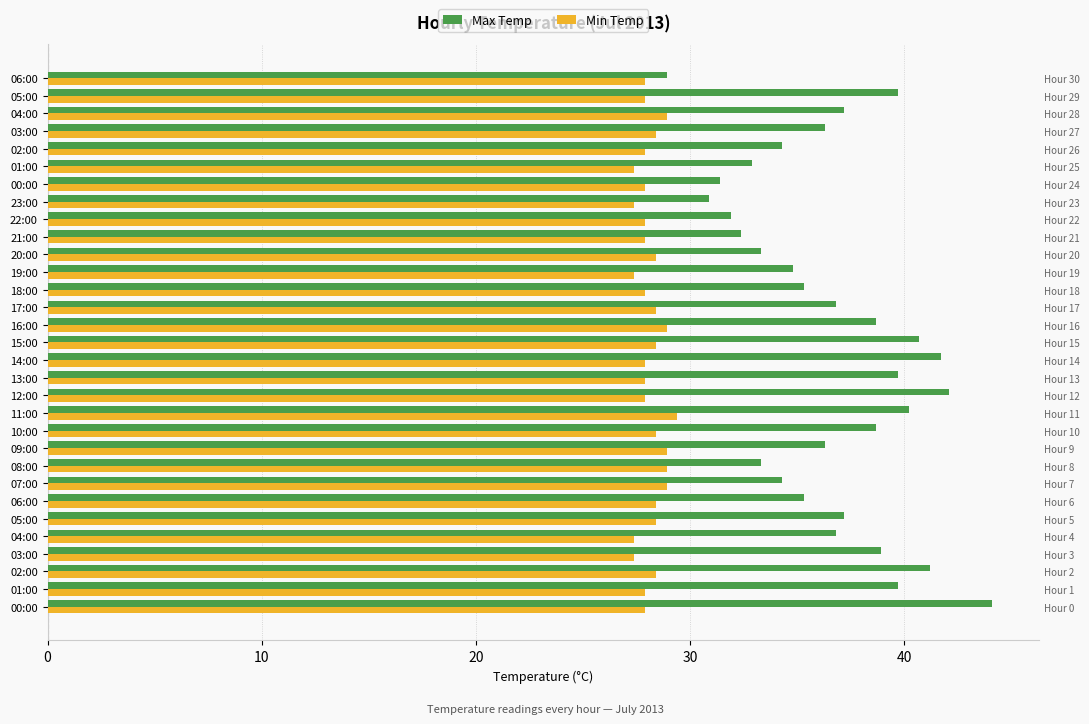

What is the difference between the Min Temp values at 16:00 and 01:00?

1.5